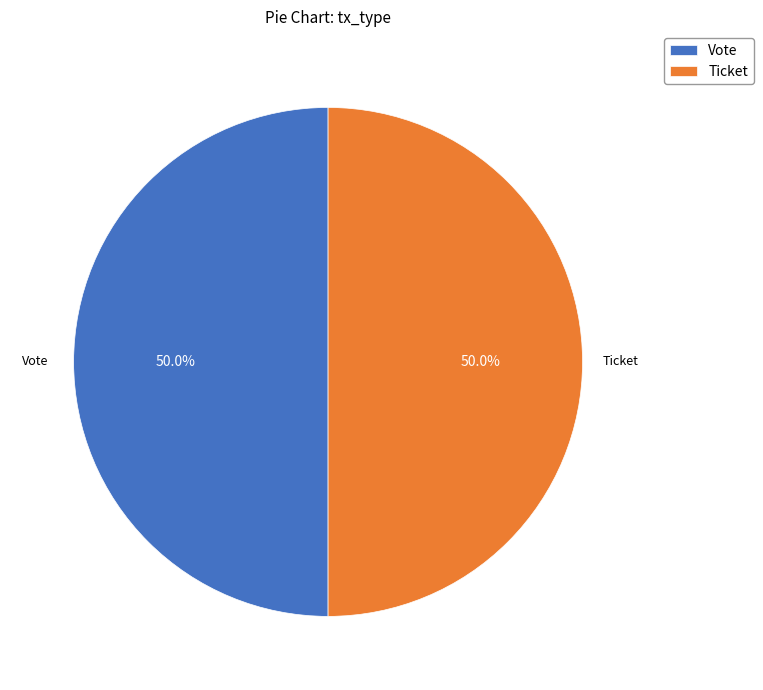

What is the ratio of the value at Ticket to the value at Vote?

1.0